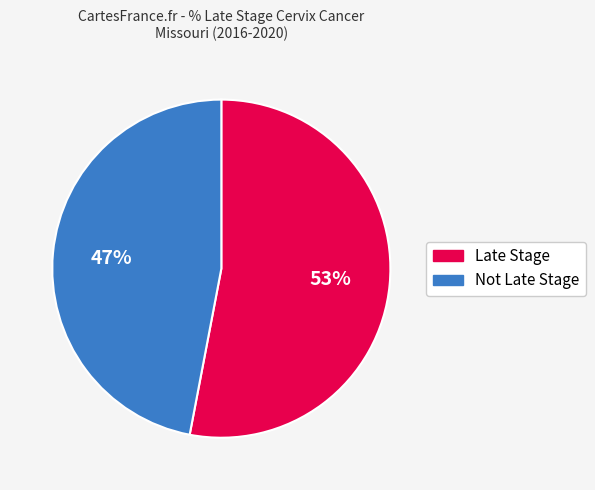

Does any single category account for the majority?

Yes